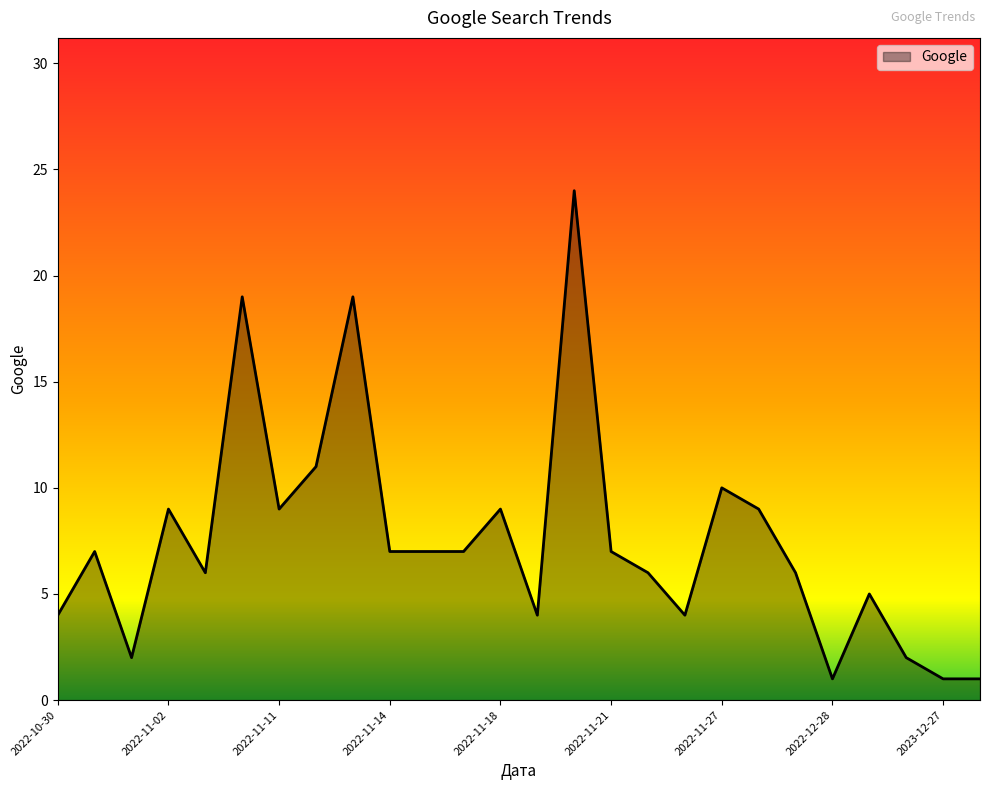

Does the chart have visible grid lines?

No